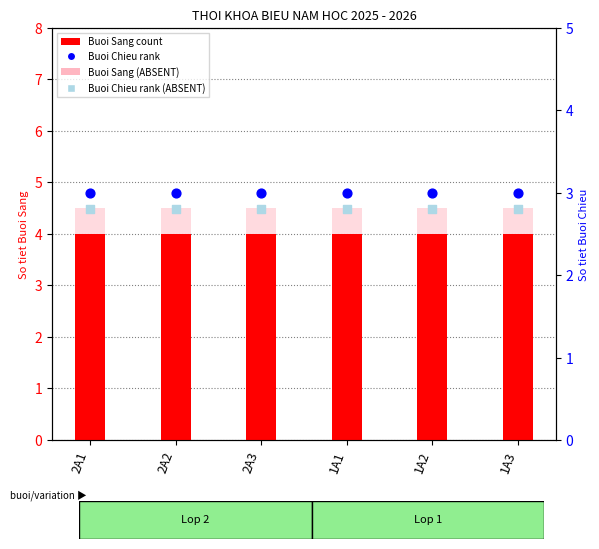

Which series reaches the minimum Y coordinate?

Buoi Chieu (absent)